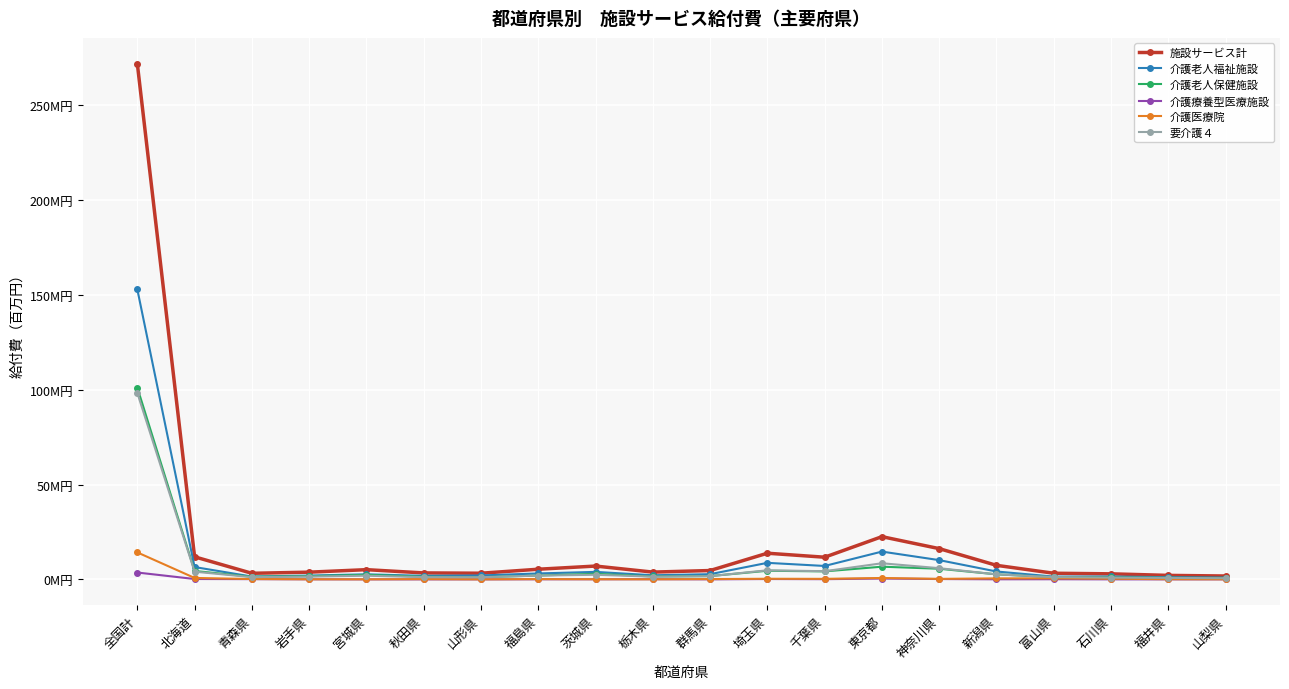

Reading right to left, what are all the values shown in this chart?

施設サービス計: 山梨県=1.8	福井県=2.1	石川県=2.9	富山県=3.2	新潟県=7.4	神奈川県=16.2	東京都=22.5	千葉県=11.7	埼玉県=13.8	群馬県=4.7	栃木県=3.8	茨城県=7.0	福島県=5.4	山形県=3.2	秋田県=3.4	宮城県=5.1	岩手県=3.8	青森県=3.2	北海道=11.9	全国計=271.8
介護老人福祉施設: 山梨県=0.9	福井県=1.2	石川県=1.5	富山県=1.5	新潟県=4.2	神奈川県=10.2	東京都=14.6	千葉県=7.1	埼玉県=8.7	群馬県=2.7	栃木県=2.2	茨城県=4.0	福島県=3.1	山形県=2.1	秋田県=1.9	宮城県=2.7	岩手県=2.0	青森県=1.5	北海道=6.5	全国計=152.9
介護老人保健施設: 山梨県=0.8	福井県=0.8	石川県=1.0	富山県=1.1	新潟県=2.7	神奈川県=5.6	東京都=6.7	千葉県=4.2	埼玉県=4.5	群馬県=1.7	栃木県=1.5	茨城県=2.9	福島県=2.0	山形県=1.1	秋田県=1.4	宮城県=2.4	岩手県=1.7	青森県=1.4	北海道=4.4	全国計=101.1
介護療養型医療施設: 山梨県=0.0	福井県=0.0	石川県=0.0	富山県=0.1	新潟県=0.0	神奈川県=0.2	東京都=0.4	千葉県=0.1	埼玉県=0.2	群馬県=0.0	栃木県=0.1	茨城県=0.0	福島県=0.0	山形県=0.0	秋田県=-0.0	宮城県=0.0	岩手県=0.0	青森県=0.1	北海道=0.2	全国計=3.6
介護医療院: 山梨県=0.1	福井県=0.1	石川県=0.4	富山県=0.6	新潟県=0.5	神奈川県=0.3	東京都=0.7	千葉県=0.3	埼玉県=0.3	群馬県=0.2	栃木県=0.0	茨城県=0.1	福島県=0.2	山形県=0.0	秋田県=0.1	宮城県=0.0	岩手県=0.1	青森県=0.2	北海道=0.8	全国計=14.2
要介護４: 山梨県=0.6	福井県=0.8	石川県=1.0	富山県=1.2	新潟県=2.6	神奈川県=5.9	東京都=8.5	千葉県=4.3	埼玉県=4.8	群馬県=1.7	栃木県=1.5	茨城県=2.4	福島県=2.0	山形県=1.1	秋田県=1.2	宮城県=1.9	岩手県=1.5	青森県=1.2	北海道=4.1	全国計=98.3